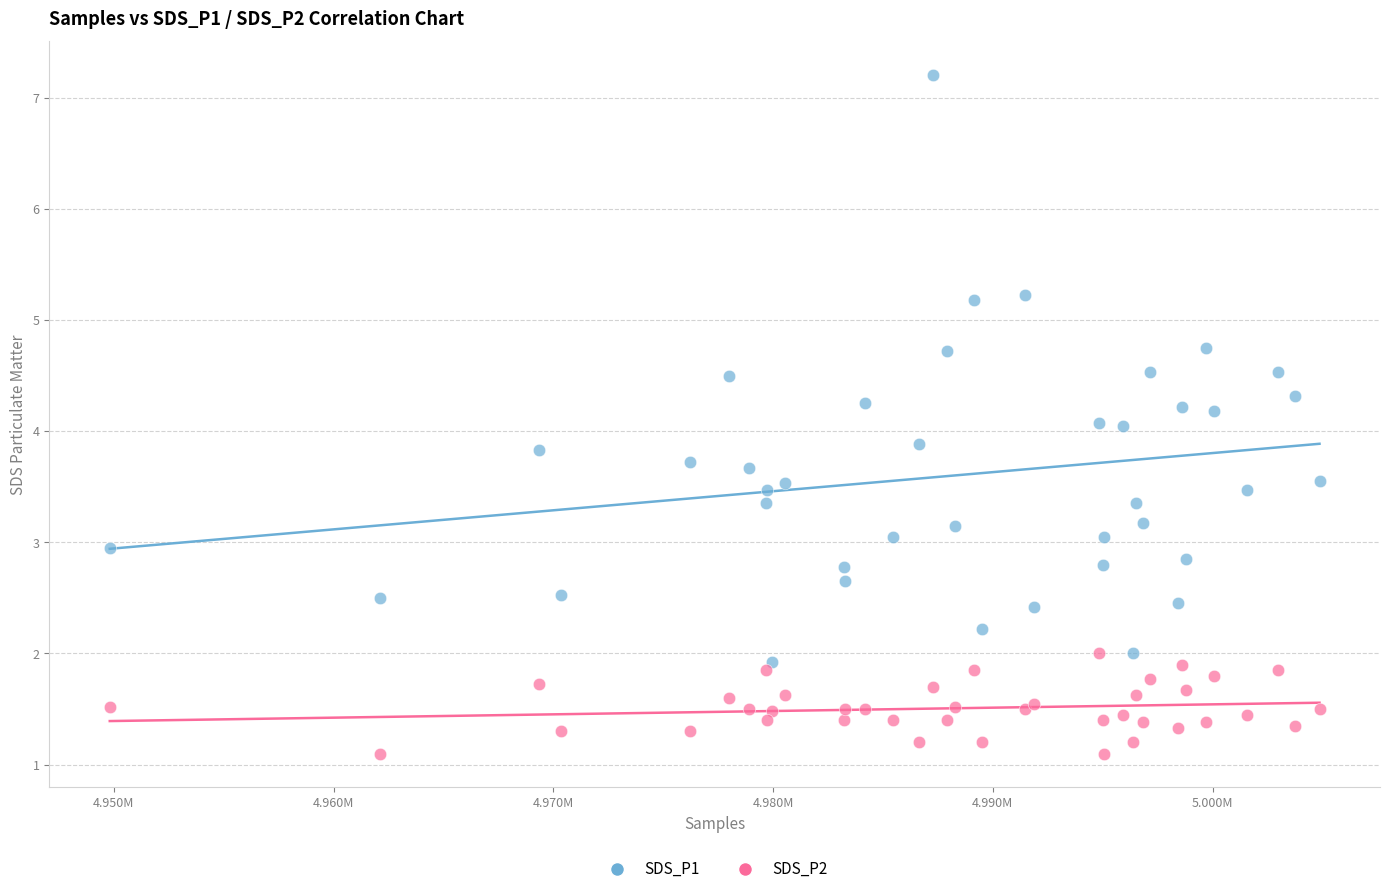

What are all the series names shown in the legend?

SDS_P1, SDS_P2